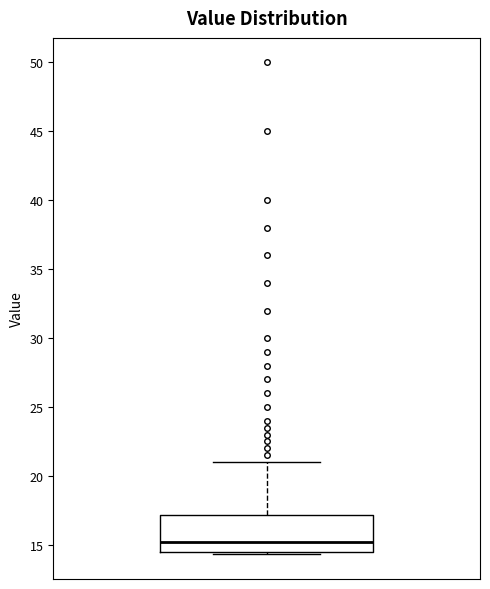

Transcribe this box plot: give where the median line is, the range the box spans, and where the two whiskers end, as read against the y-axis. The values are not printed on the chart, so give them approximately, as read against the axis.

median 15.0, box 14.5 to 17.0, whiskers 14.5 (just below the box's lower edge) to 21.0